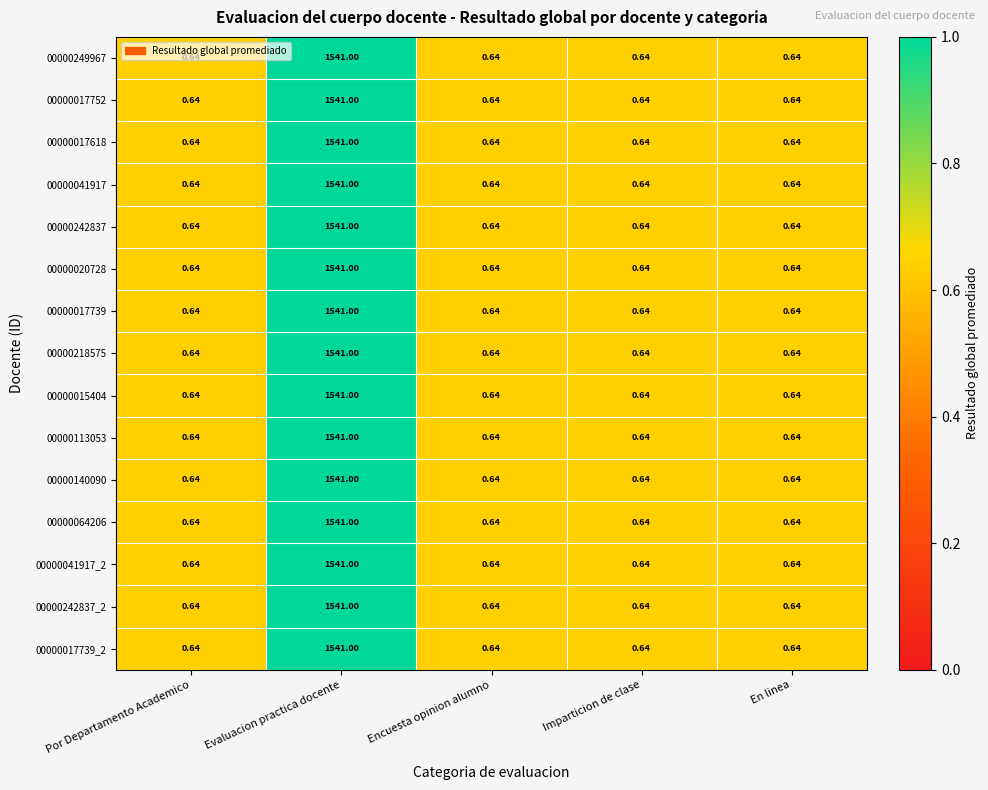

At which category is the sum across all series the highest?

Evaluacion practica docente